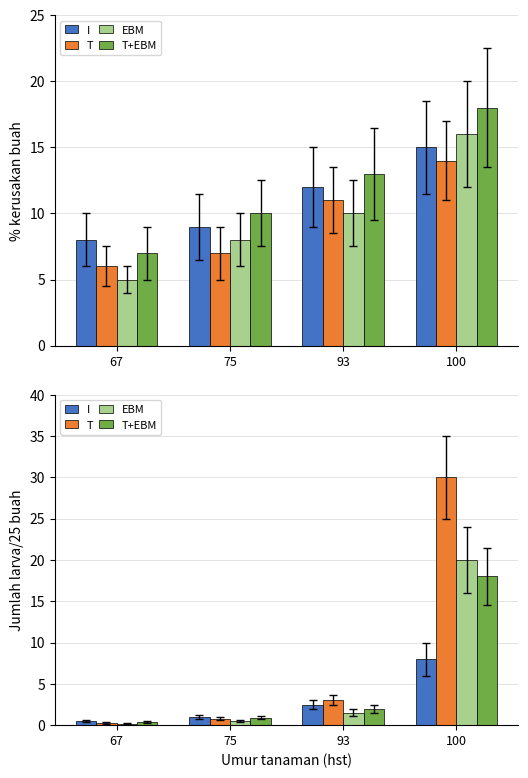

List the labels in order of EBM value, largest first.

100, 93, 75, 67